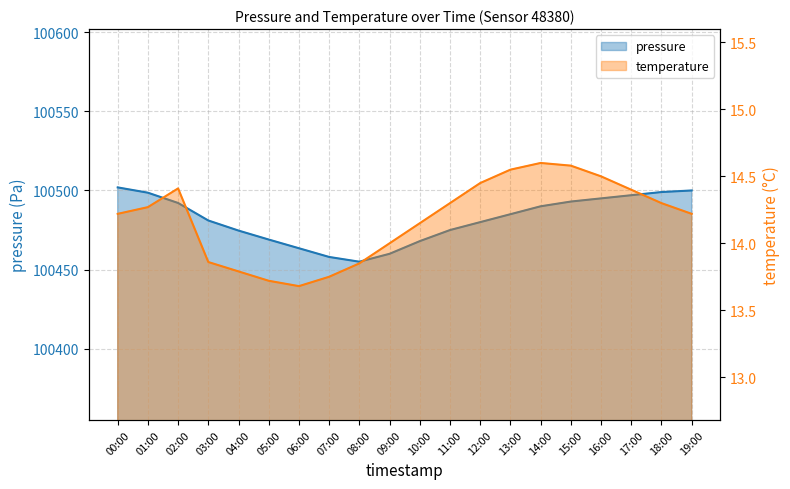

What is the difference between the maximum and minimum values in the temperature series?

0.9